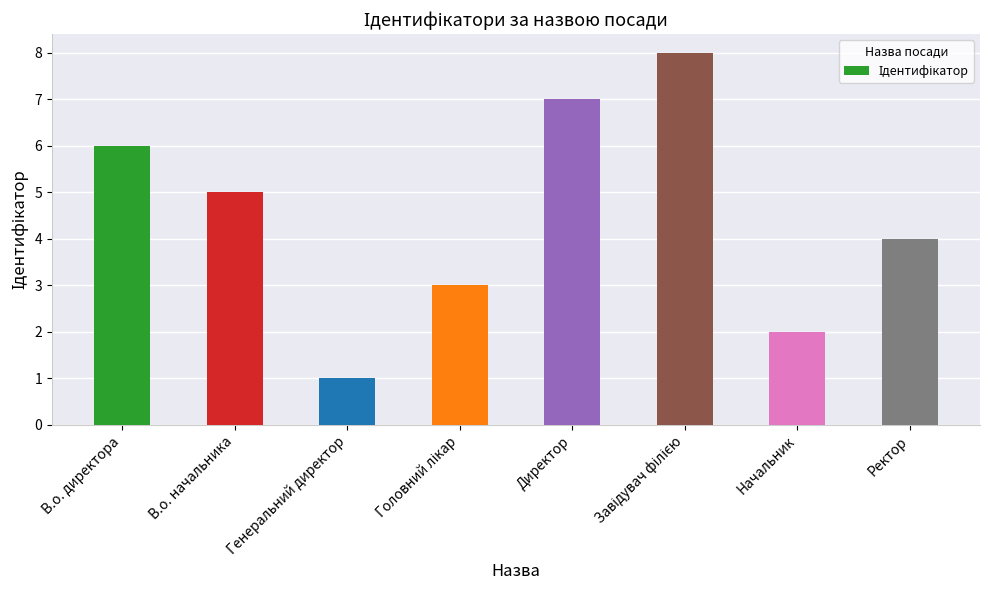

What is the value of the 4th bar from the left?

3